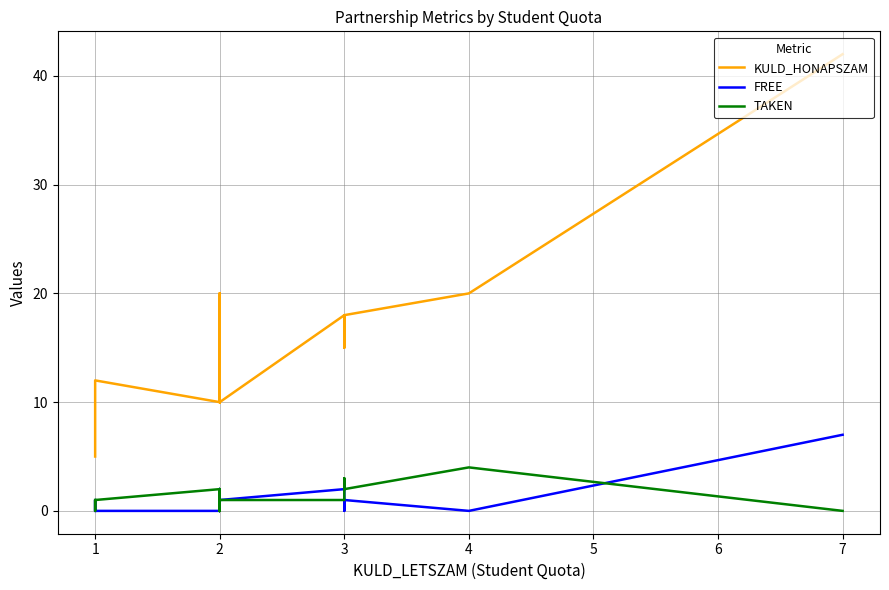

Reading left to right, transcribe all the data shown in this chart.

KULD_HONAPSZAM: 5	5	12	10	20	10	10	10	10	10	10	20	10	10	10	10	12	10	10	10	10	12	10	10	12	10	10	10	10	12	10	10	10	10	18	15	18	18	20	42
FREE: 0	1	0	0	2	2	0	2	0	2	2	1	0	2	2	2	2	2	0	2	1	2	2	2	2	2	2	2	2	2	2	1	2	1	2	0	1	1	0	7
TAKEN: 1	0	1	2	0	0	2	0	2	0	0	1	2	0	0	0	0	0	2	0	1	0	0	0	0	0	0	0	0	0	0	1	0	1	1	3	2	2	4	0